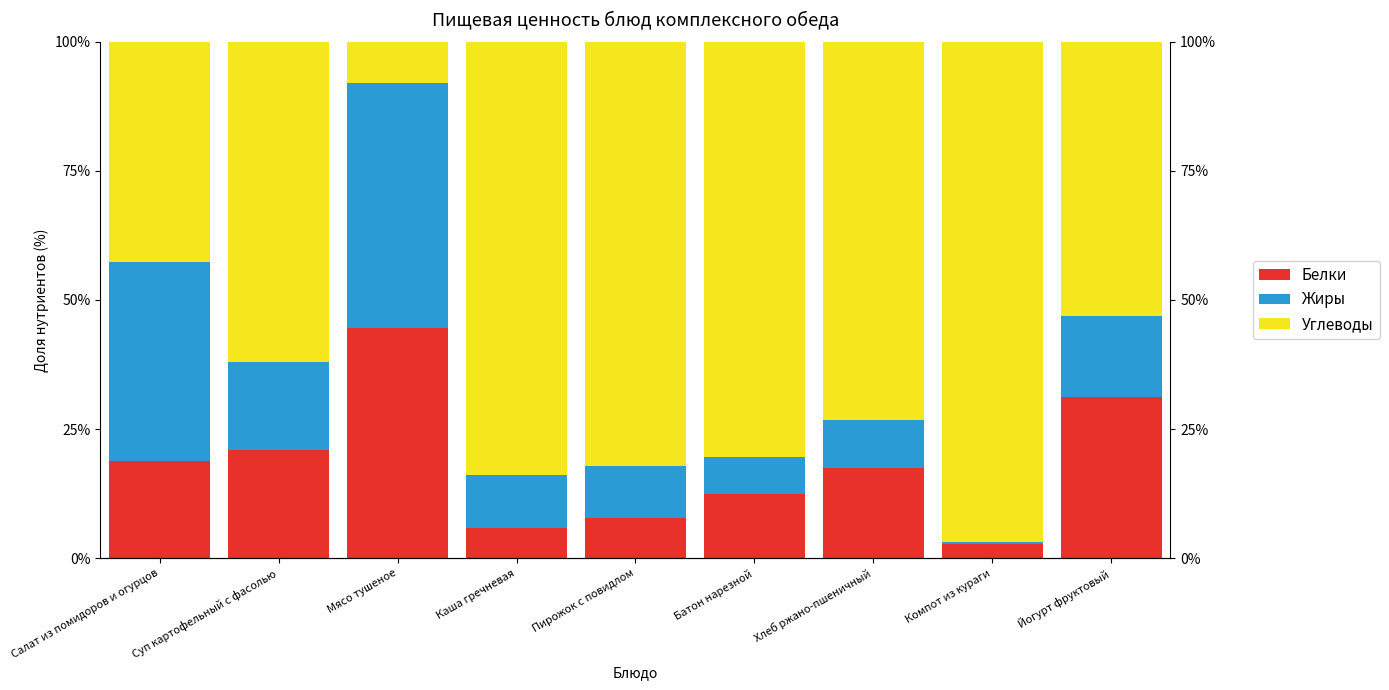

Rank the series by their maximum value, from lowest to highest.

Белки, Жиры, Углеводы